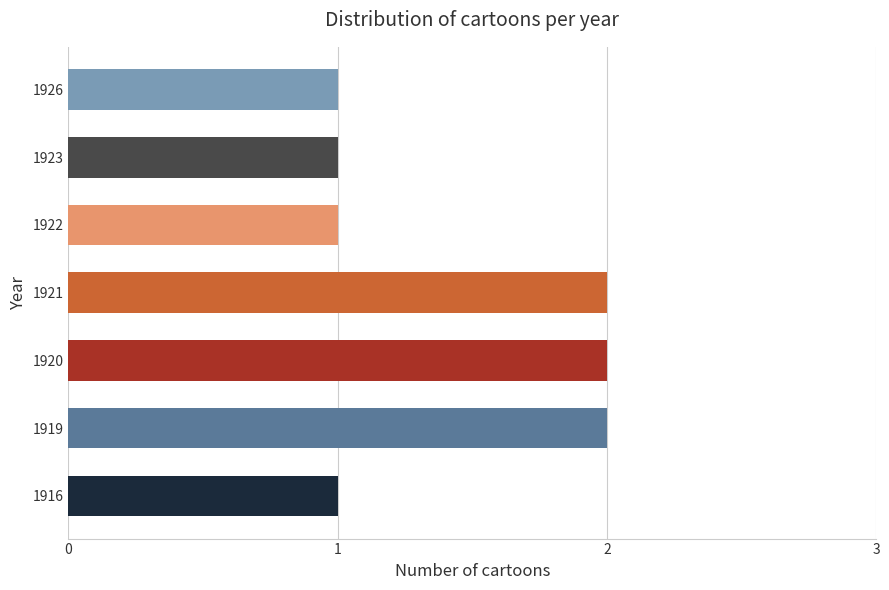

The chart shows a value of 1 at 1916. True or false?

True